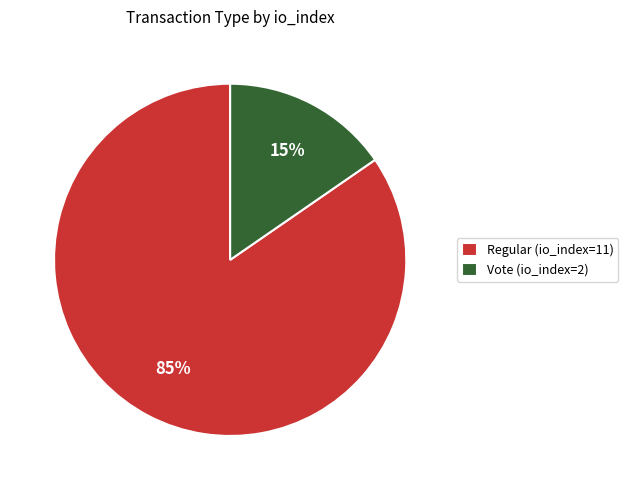

Do Regular (io_index=11) and Vote (io_index=2) together represent more than half of the pie?

Yes